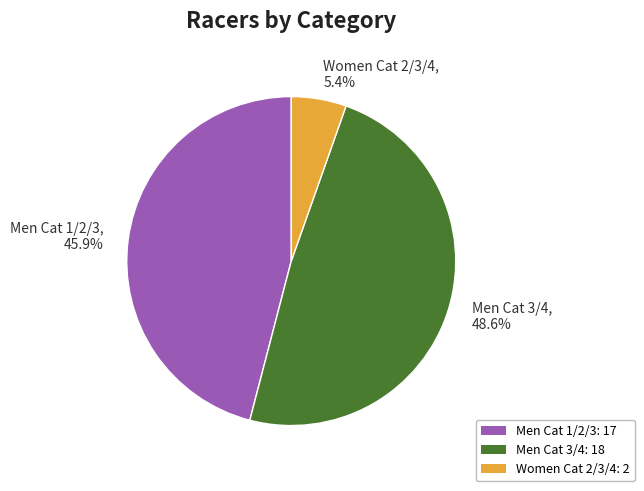

Is there any slice that represents more than half of the pie?

No